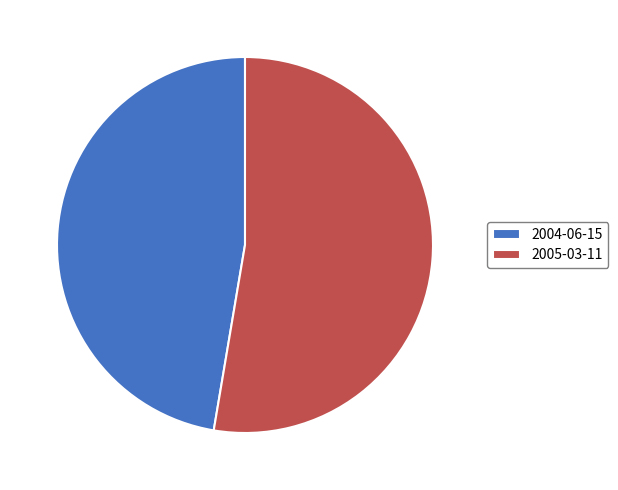

Approximately how many times larger is the value at 2005-03-11 compared to 2004-06-15?

1.1